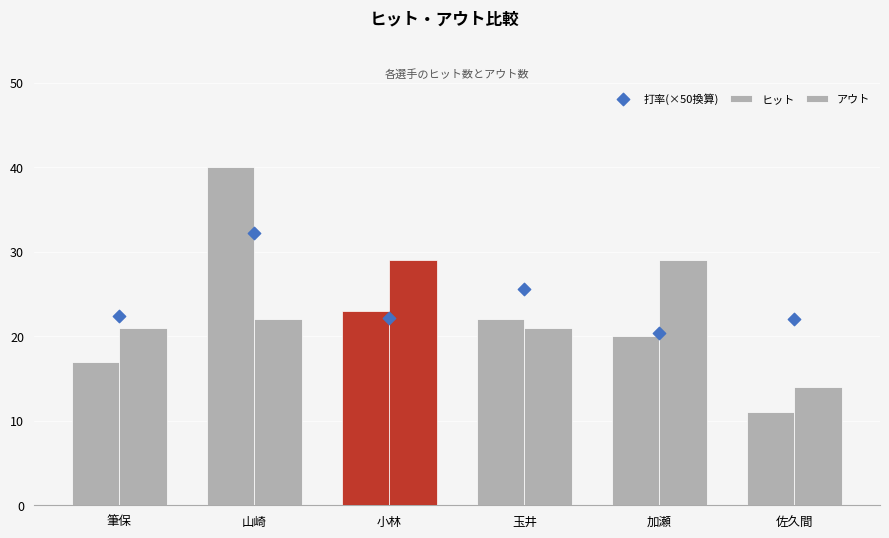

Which series contains the highest Y value?

ヒット